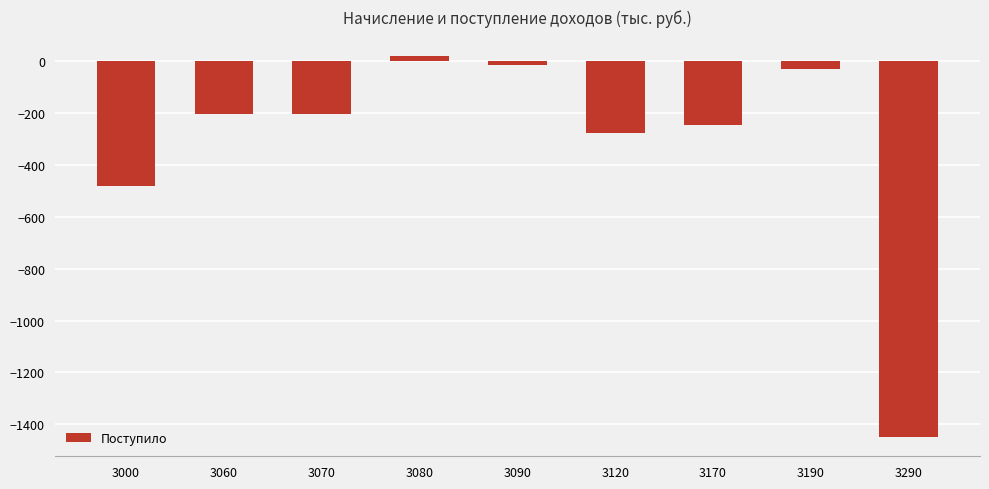

Which has a higher value, 3080 or 3090?

3080